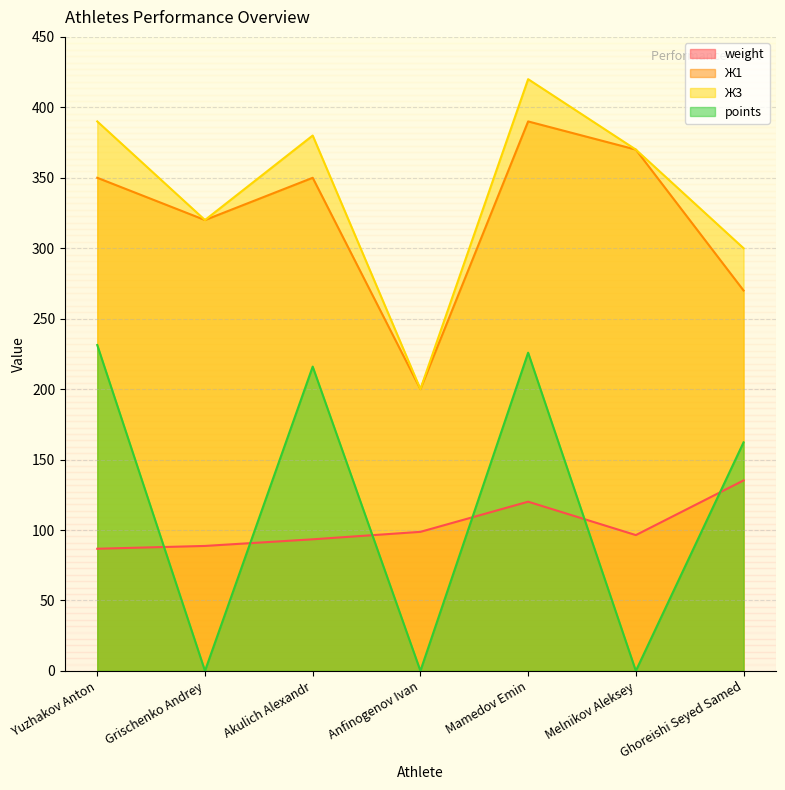

How many interior local peaks does the weight series have?

1